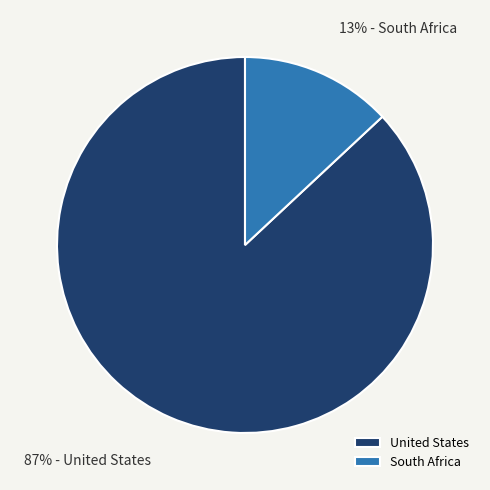

How many slices are in this pie chart?

2